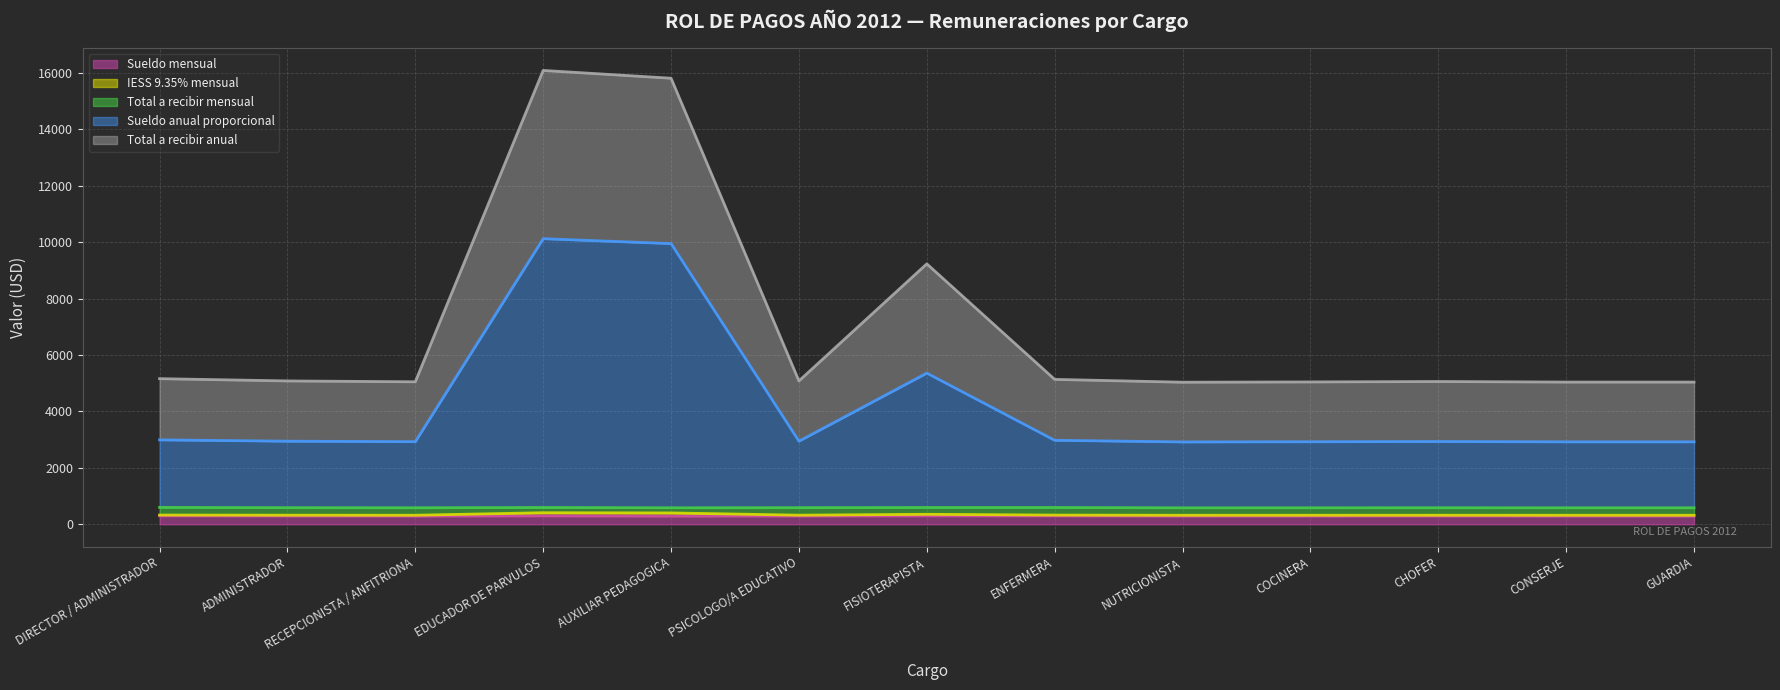

Which category has the lowest value across all series?

NUTRICIONISTA